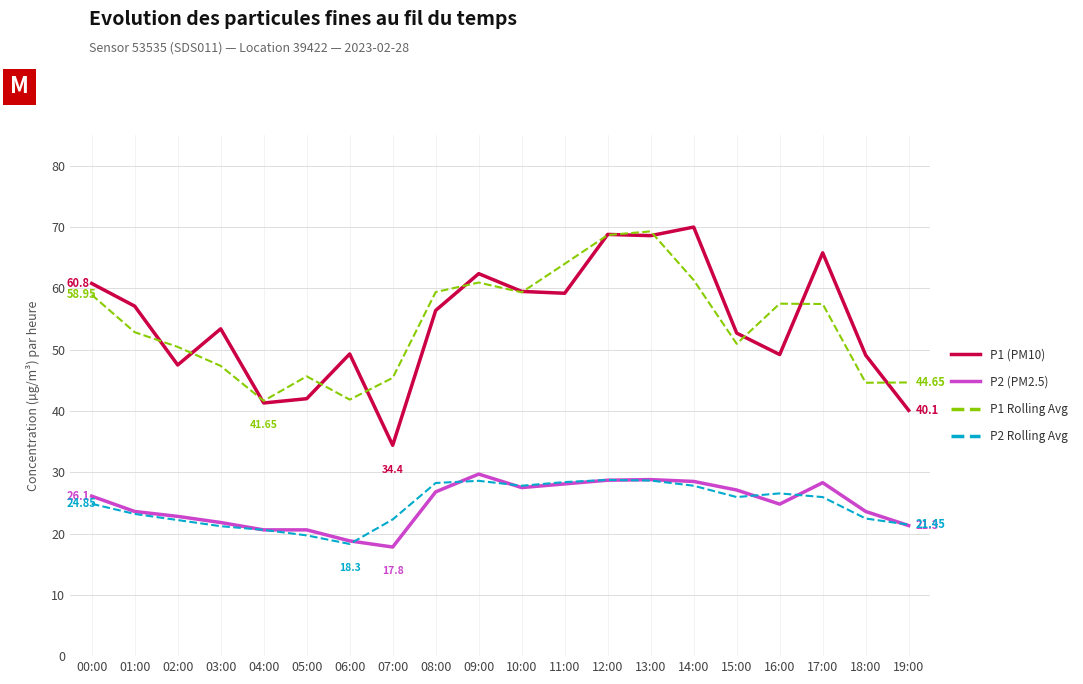

What is the total value across all series at 04:00?

124.2